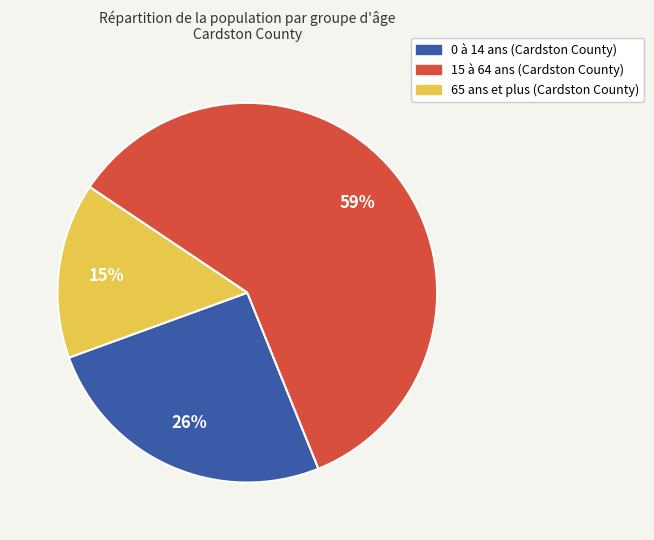

To the nearest percent, what is the combined percentage of 0 à 14 ans and 15 à 64 ans?

85%